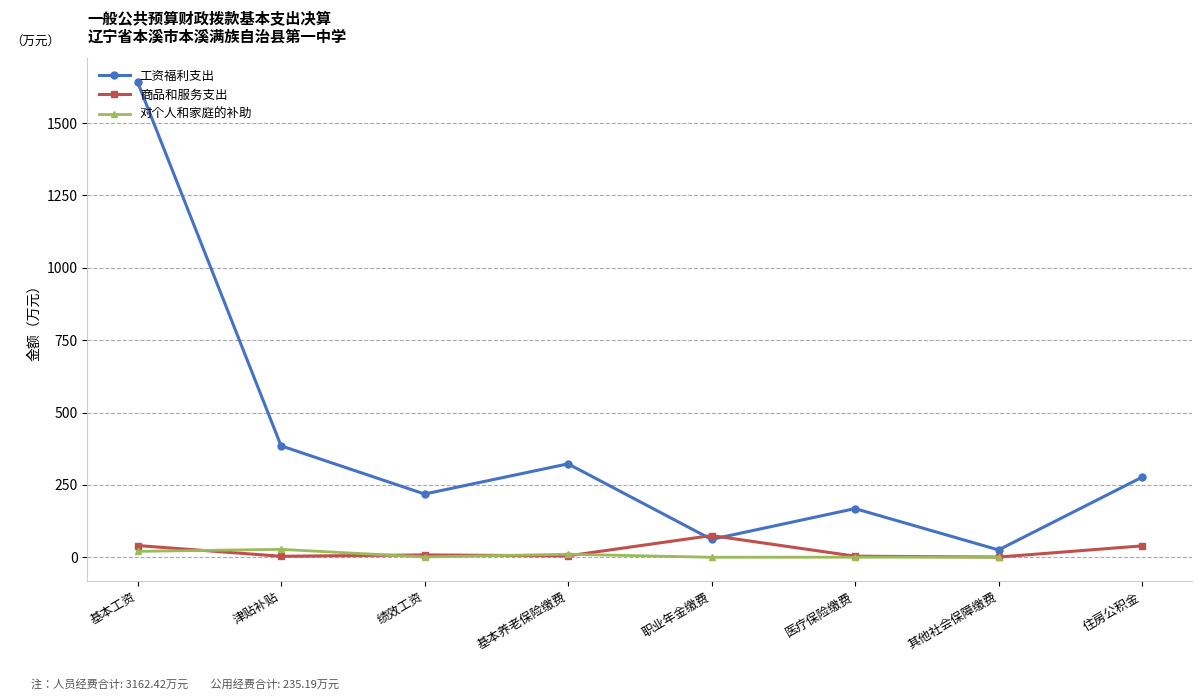

At which category is the sum across all series the highest?

基本工资